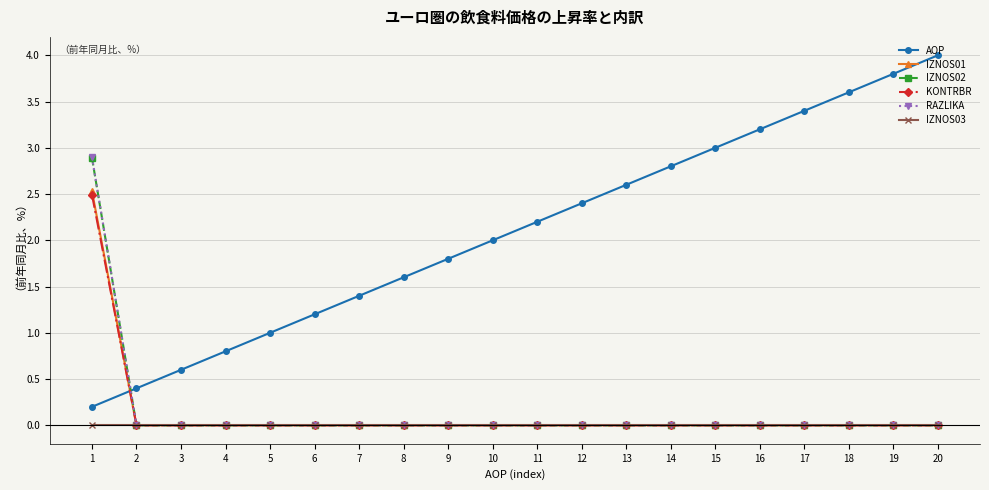

What is the total value across all series at 12?

2.4